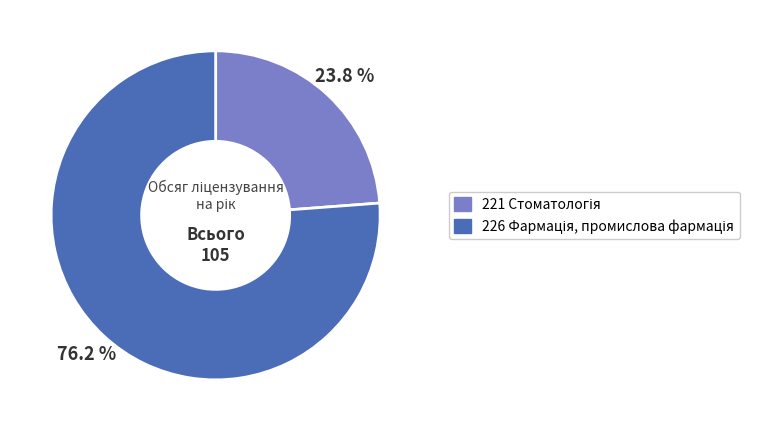

Is there any slice that represents more than half of the pie?

Yes